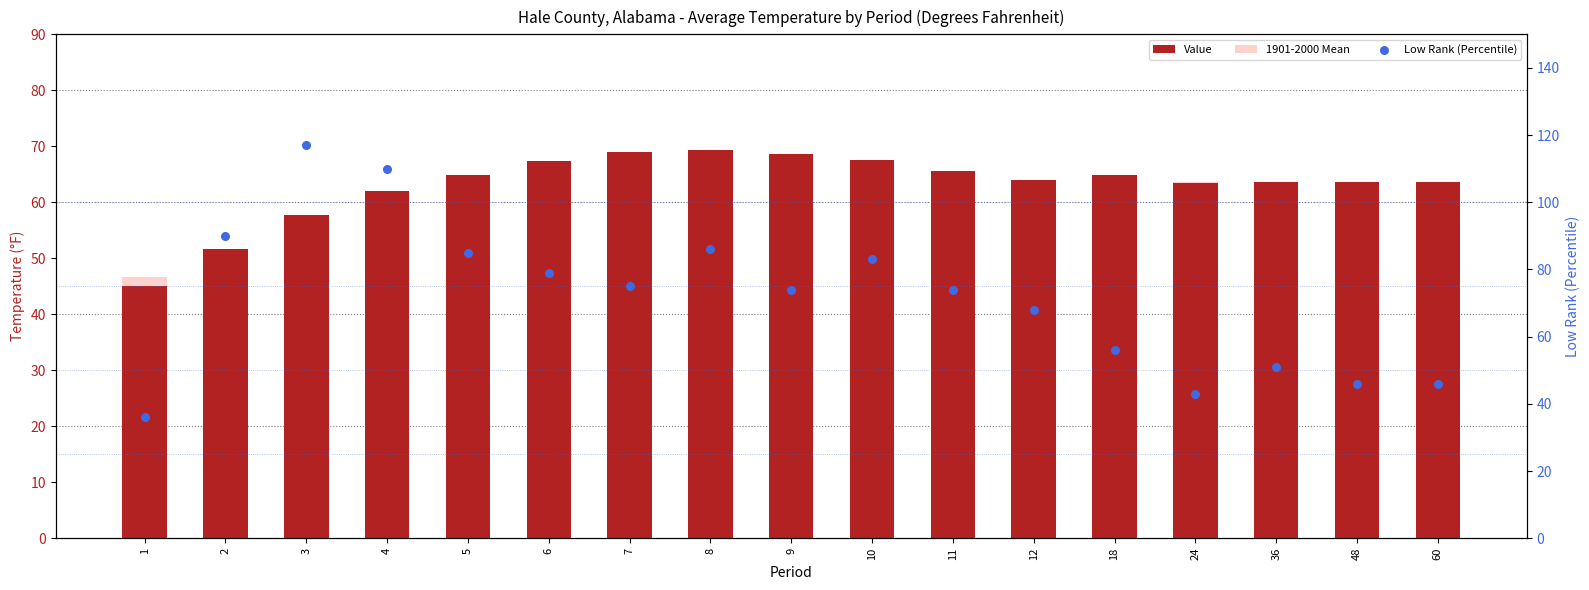

Which series contains the lowest Y value?

Low Rank (Percentile)